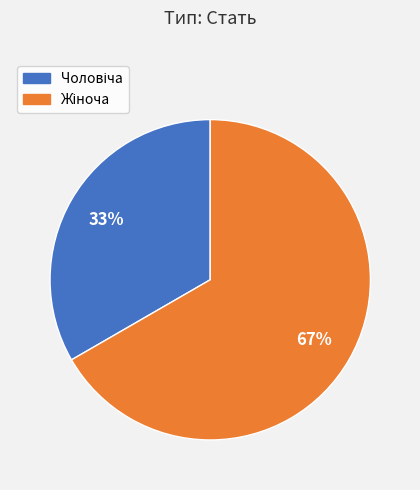

To the nearest percent, what is the average slice percentage?

50%